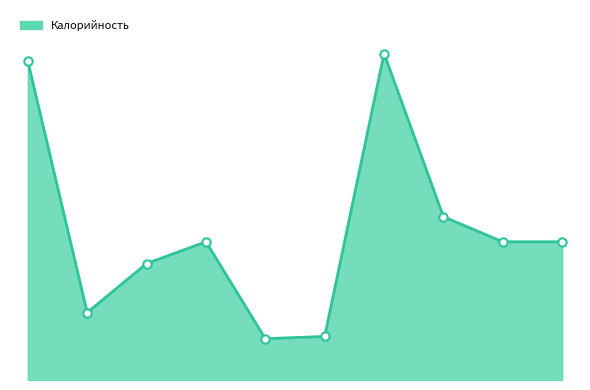

At which label is the value closest to 169?

какао с молоком